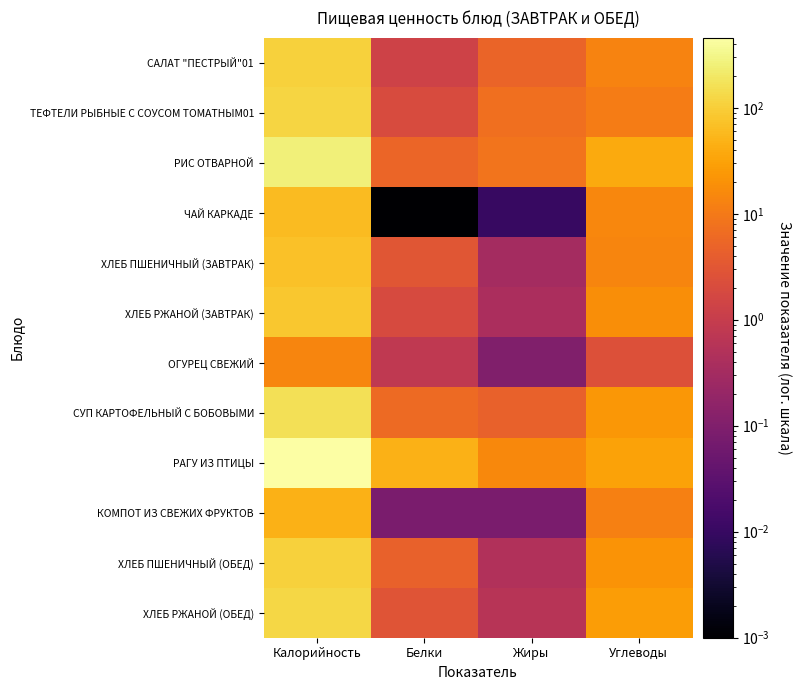

Reading left to right, transcribe all the data shown in this chart.

САЛАТ "ПЕСТРЫЙ"01: Калорийность=105.5	Белки=1.4	Жиры=5.2	Углеводы=13.3
ТЕФТЕЛИ РЫБНЫЕ С СОУСОМ ТОМАТНЫМ01: Калорийность=118.6	Белки=2.0	Жиры=7.4	Углеводы=11.1
РИС ОТВАРНОЙ: Калорийность=251.3	Белки=5.4	Жиры=8.2	Углеводы=38.9
ЧАЙ КАРКАДЕ: Калорийность=60.2	Белки=0.0	Жиры=0.0	Углеводы=15.0
ХЛЕБ ПШЕНИЧНЫЙ (ЗАВТРАК): Калорийность=70.2	Белки=3.0	Жиры=0.3	Углеводы=13.8
ХЛЕБ РЖАНОЙ (ЗАВТРАК): Калорийность=83.1	Белки=2.0	Жиры=0.4	Углеводы=17.9
ОГУРЕЦ СВЕЖИЙ: Калорийность=14.1	Белки=0.8	Жиры=0.1	Углеводы=2.5
СУП КАРТОФЕЛЬНЫЙ С БОБОВЫМИ: Калорийность=160.7	Белки=6.2	Жиры=4.7	Углеводы=23.5
РАГУ ИЗ ПТИЦЫ: Калорийность=459.1	Белки=47.2	Жиры=15.8	Углеводы=32.0
КОМПОТ ИЗ СВЕЖИХ ФРУКТОВ: Калорийность=48.8	Белки=0.1	Жиры=0.1	Углеводы=11.9
ХЛЕБ ПШЕНИЧНЫЙ (ОБЕД): Калорийность=105.4	Белки=4.6	Жиры=0.5	Углеводы=20.7
ХЛЕБ РЖАНОЙ (ОБЕД): Калорийность=124.7	Белки=2.9	Жиры=0.6	Углеводы=26.9